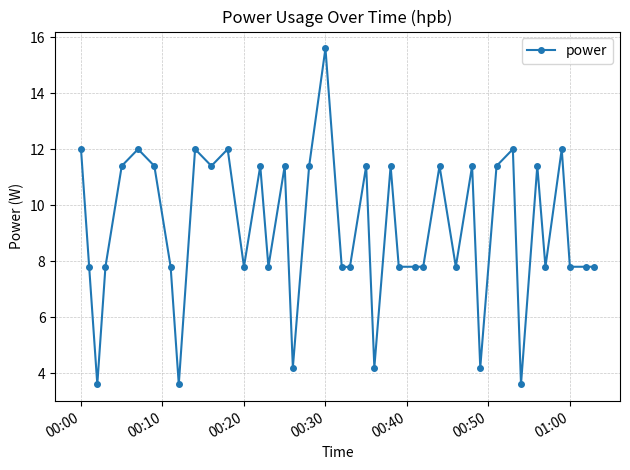

What is the sum of all values?

364.8